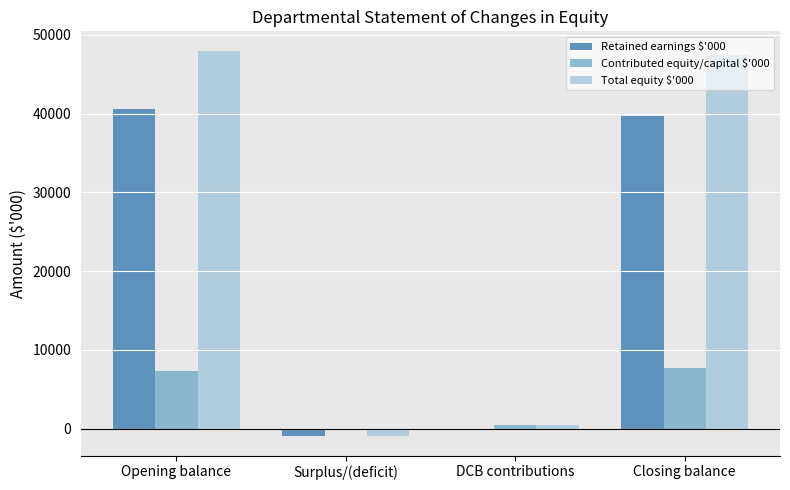

Between Opening balance and DCB contributions, which series saw the biggest shift?

Total equity $'000